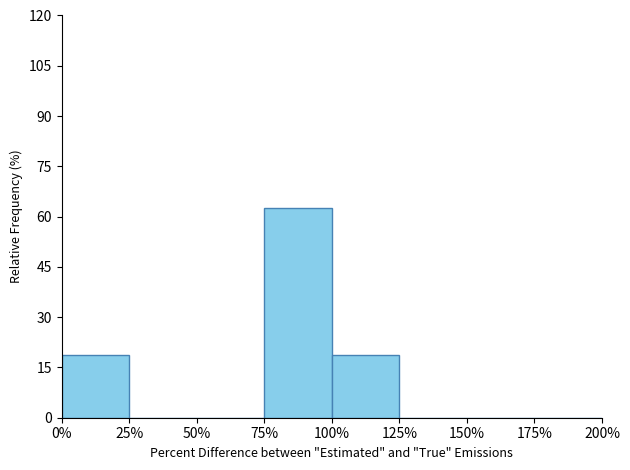

Over which range of the x-axis is the bar tallest?

75% to 100%